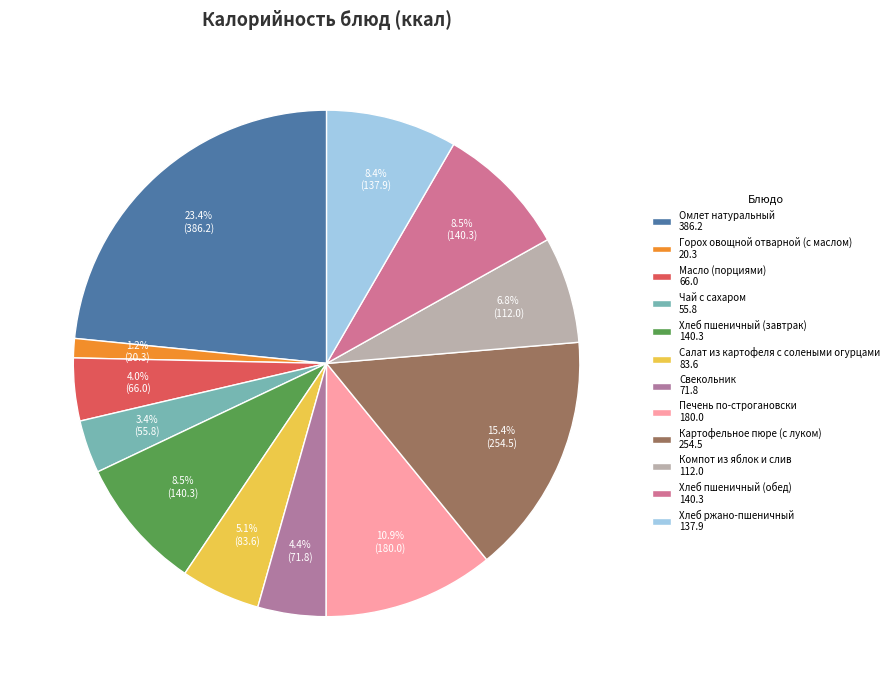

Is it true that Печень по-строгановски is 22% of the pie?

False